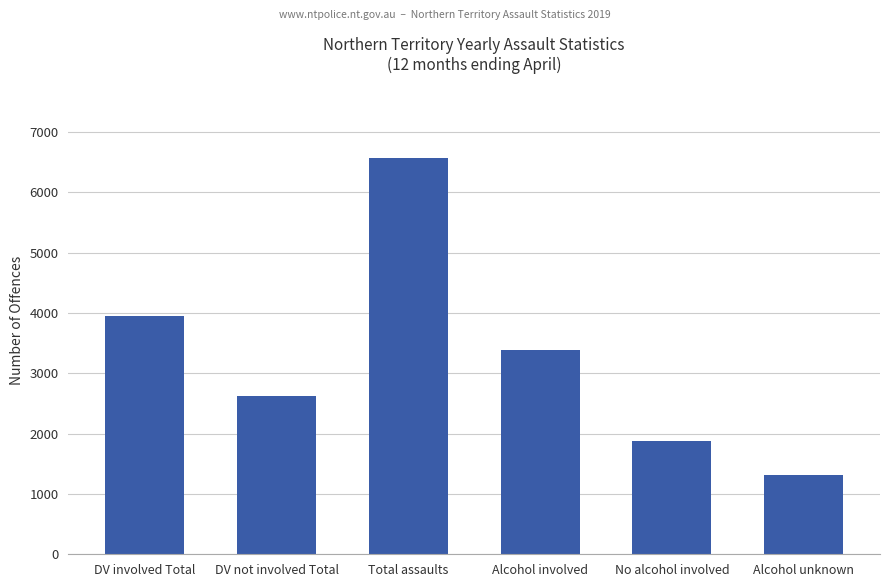

Between Alcohol involved and No alcohol involved, which is larger?

Alcohol involved